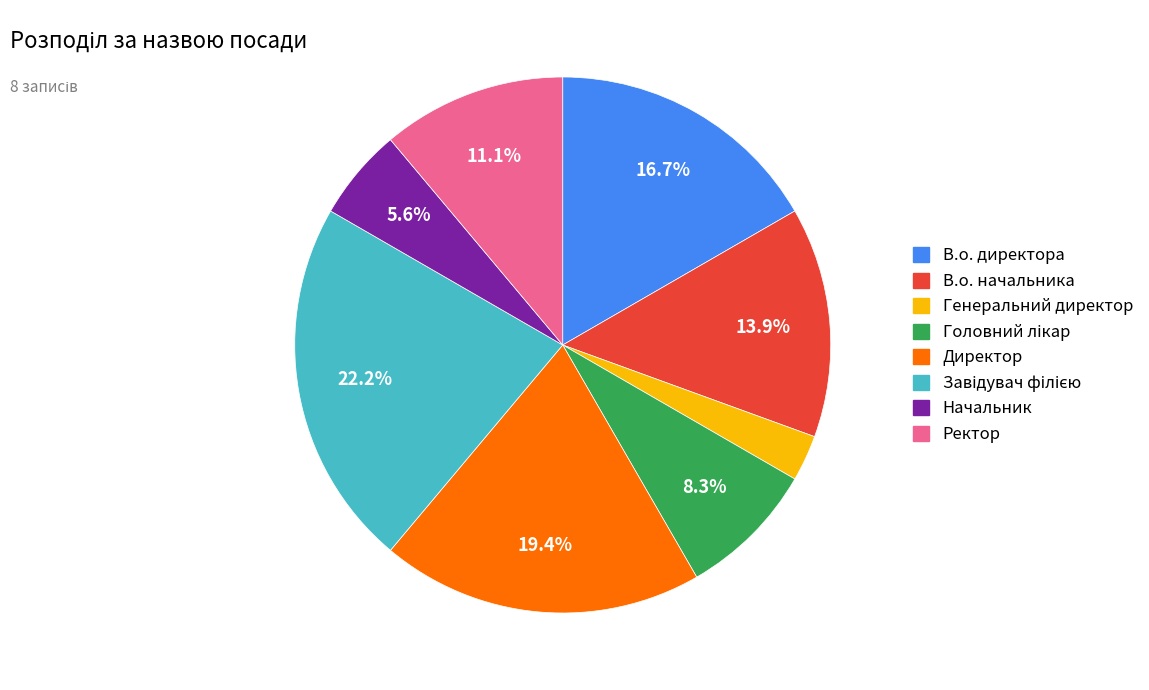

What percentage is the Генеральний директор slice, to the nearest percent?

3%